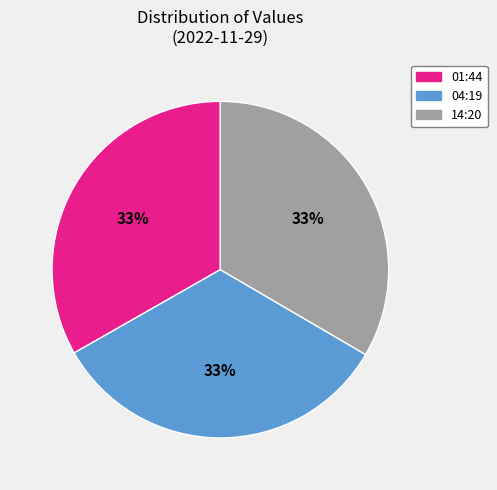

Does any single category account for the majority?

No